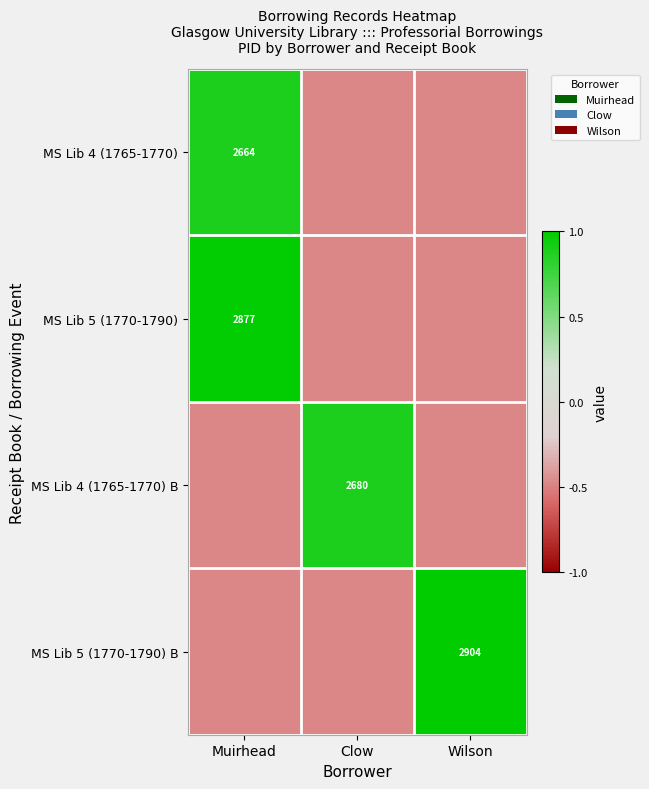

At which label does MS Lib 4 (1765-1770) B first exceed 0?

Clow